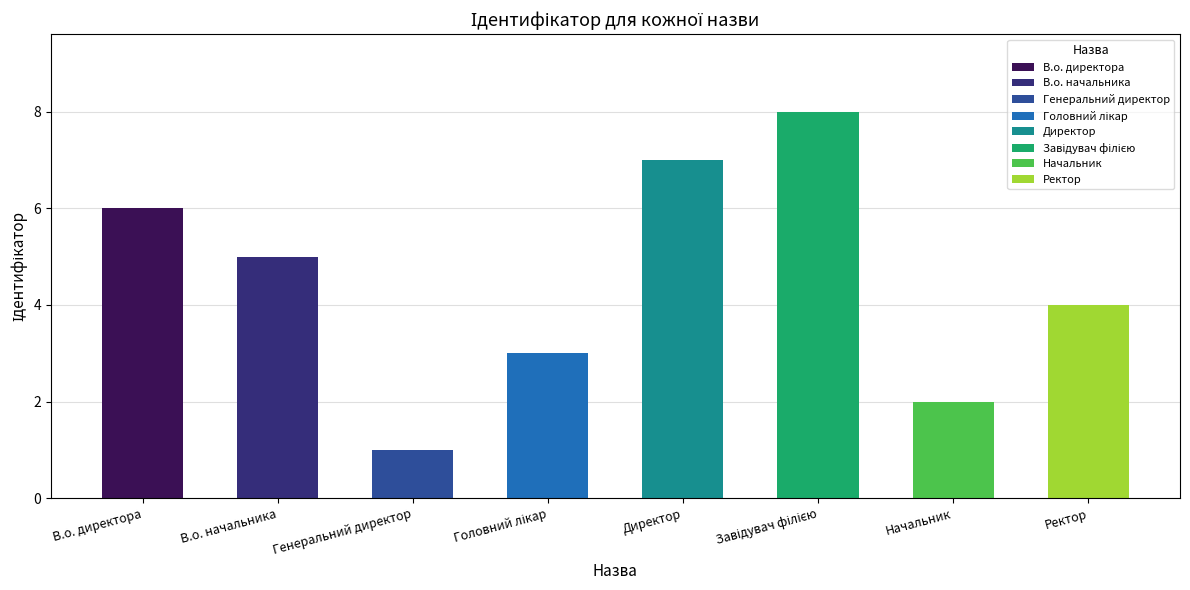

Is it true that the value at Ректор is 4?

True